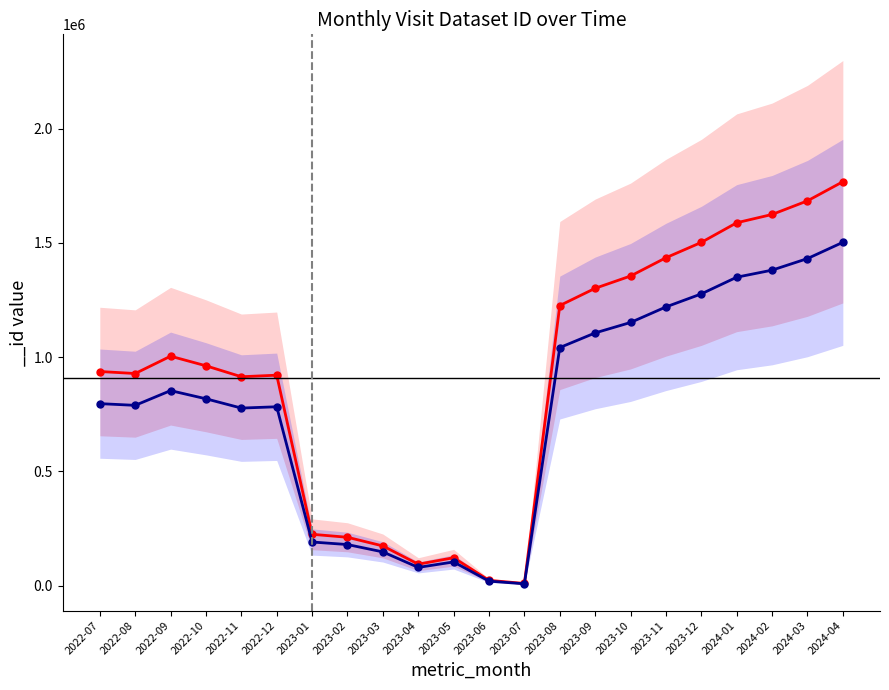

List the labels in order of value, largest first.

2024-04, 2024-03, 2024-02, 2024-01, 2023-12, 2023-11, 2023-10, 2023-09, 2023-08, 2022-09, 2022-10, 2022-07, 2022-08, 2022-12, 2022-11, 2023-01, 2023-02, 2023-03, 2023-05, 2023-04, 2023-06, 2023-07